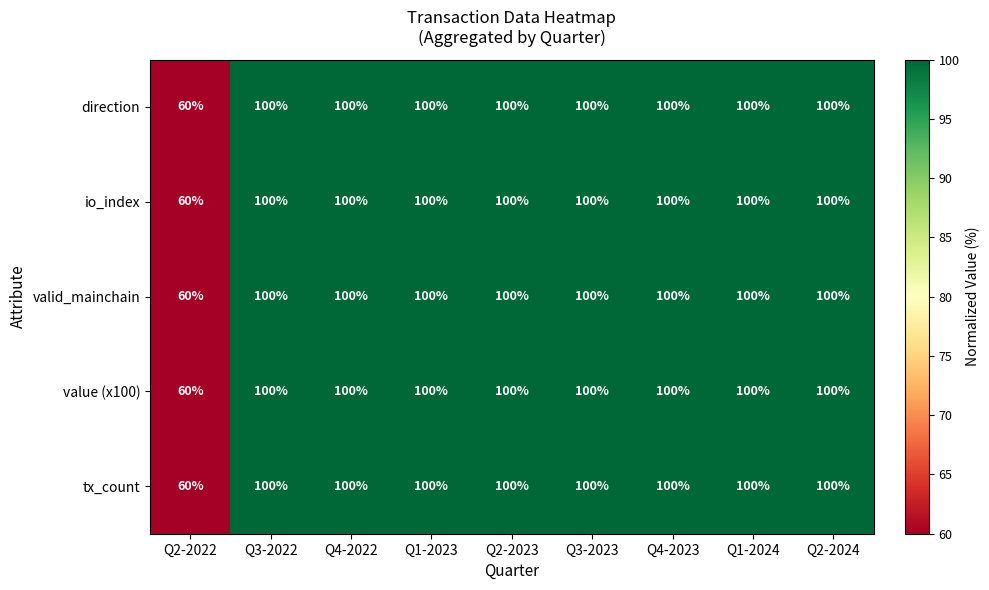

What is the average value of the value (x100) series?

96